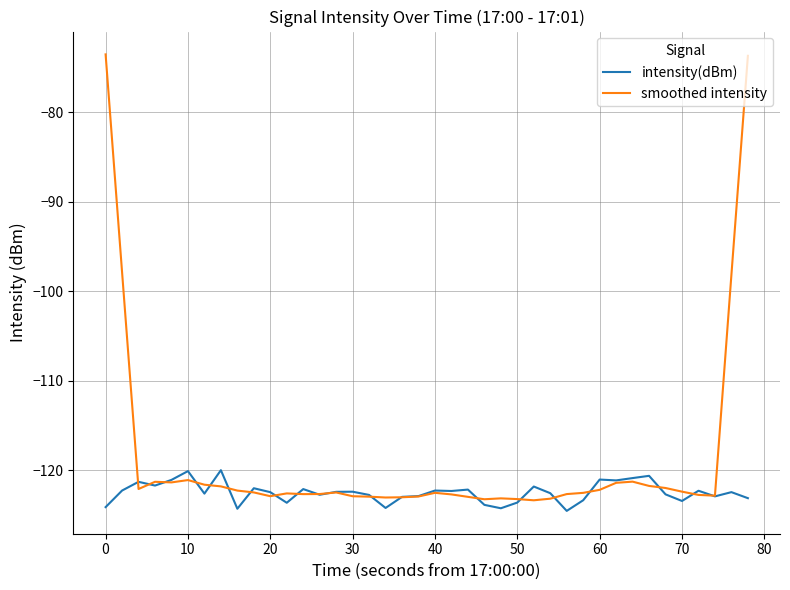

What is the greatest value displayed?

-73.5